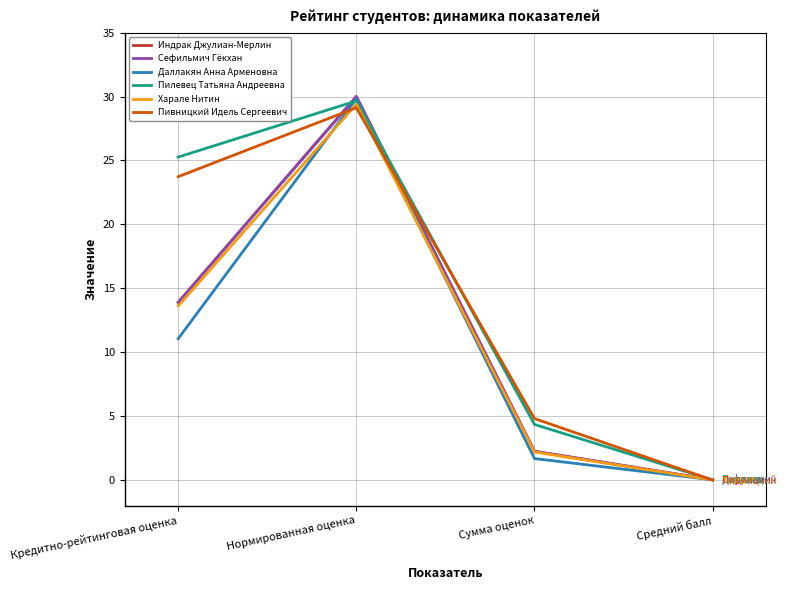

True or false: Даллакян Анна Арменовна has a value of 17.8 at Нормированная оценка.

False